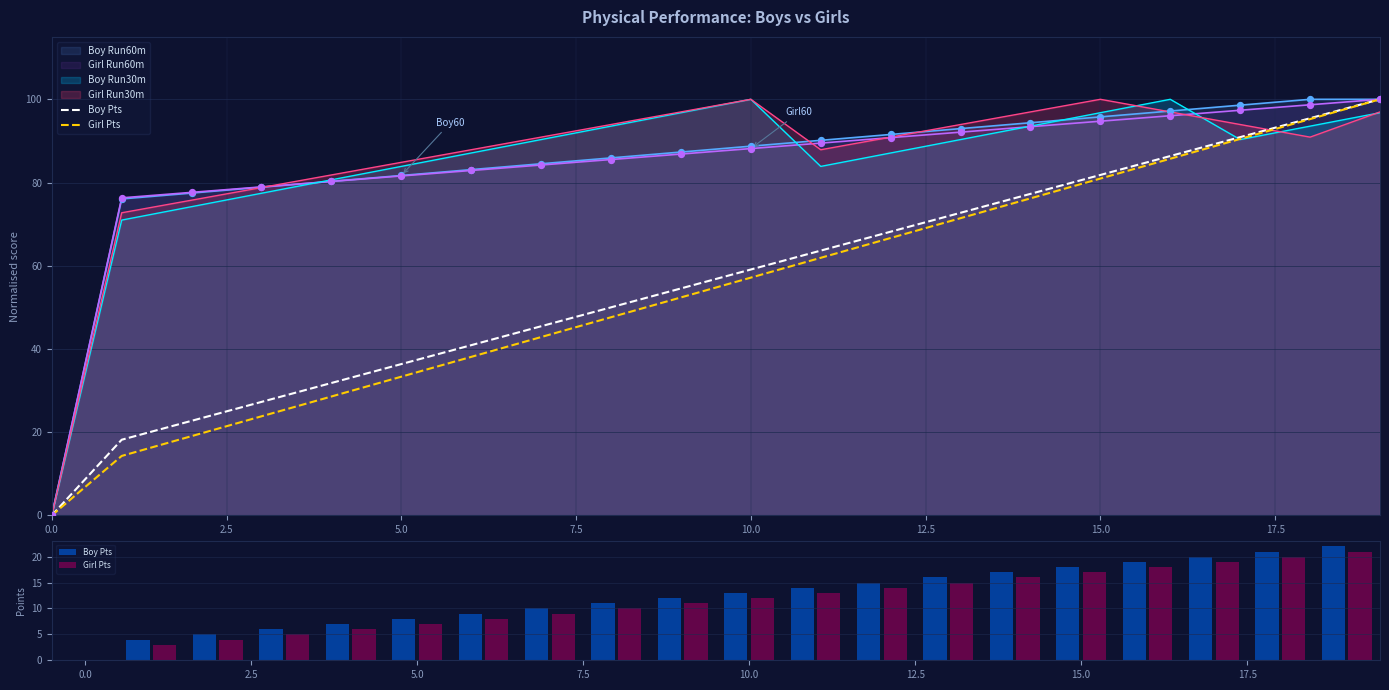

Which series contains the lowest Y value?

Boy Pts